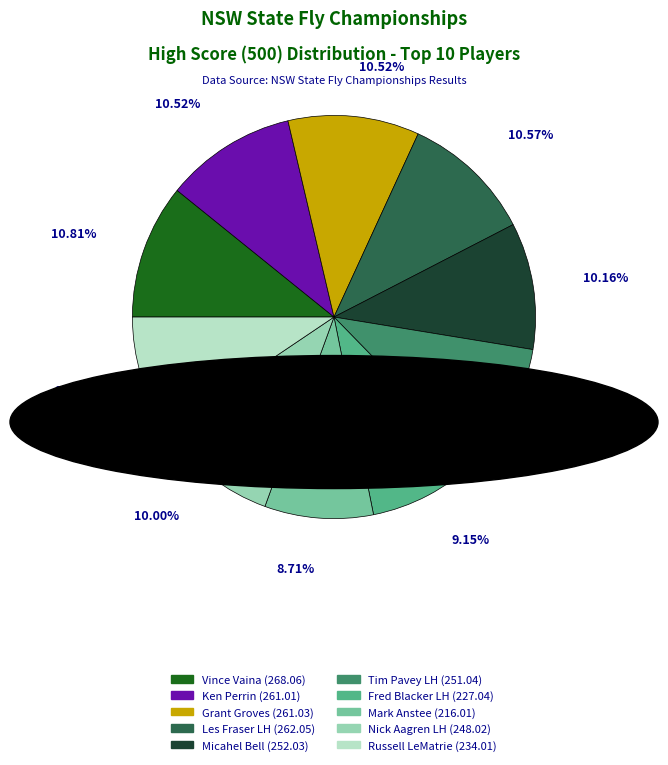

Is the sum of Fred Blacker LH and Nick Aagren LH greater than half?

No